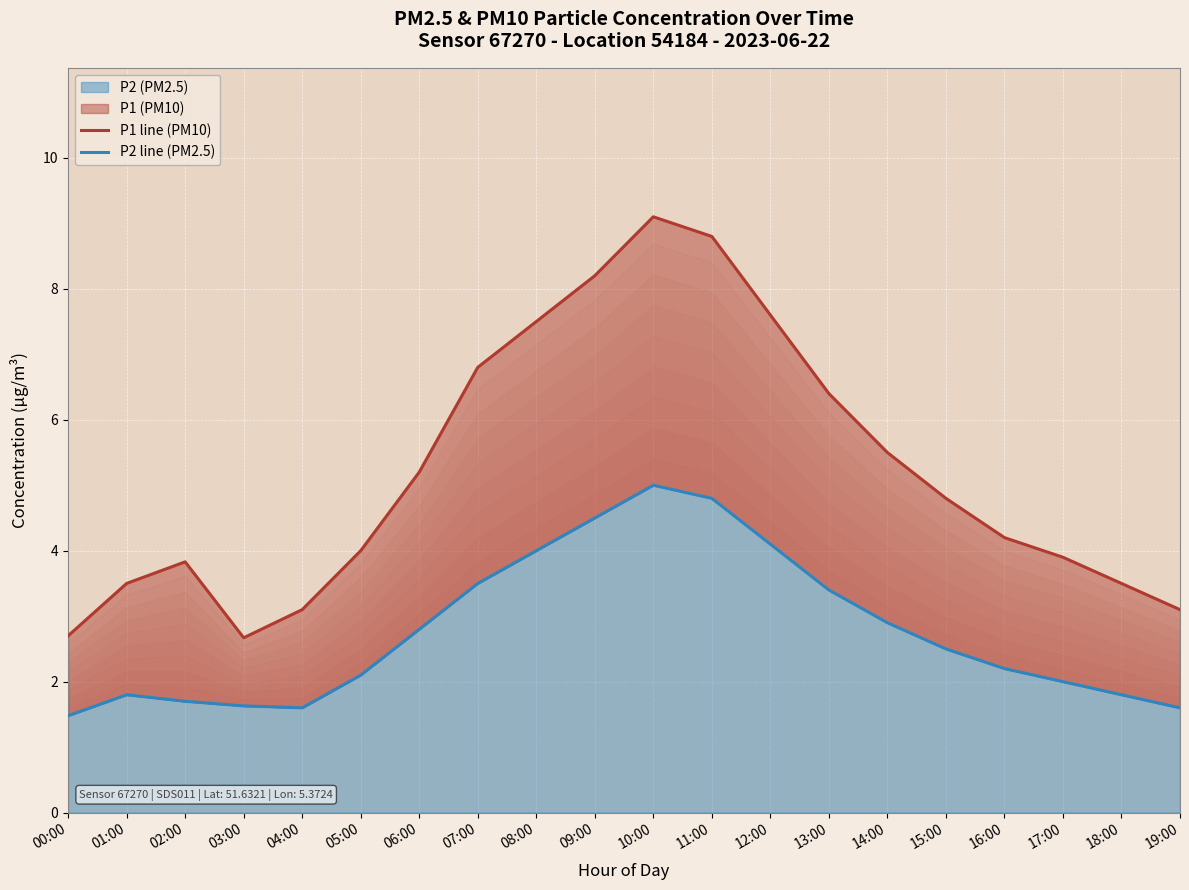

How many distinct data groups are displayed?

2